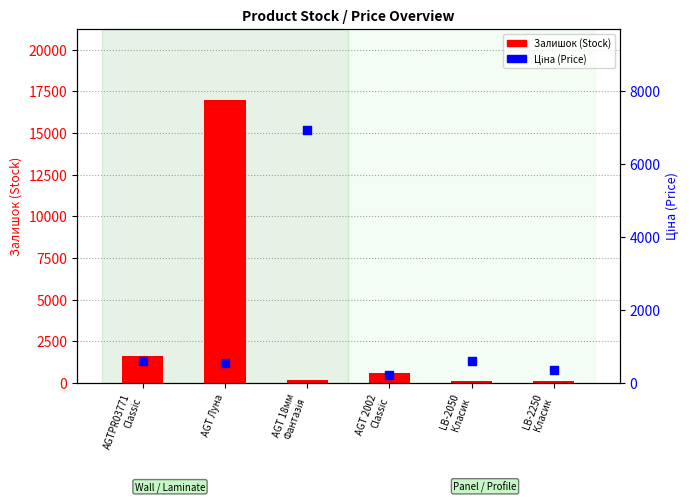

Is the value of Ціна (Price) at AGTPR03771
Classic greater than the value of Залишок (Stock) at LB-2250
Класик?

Yes